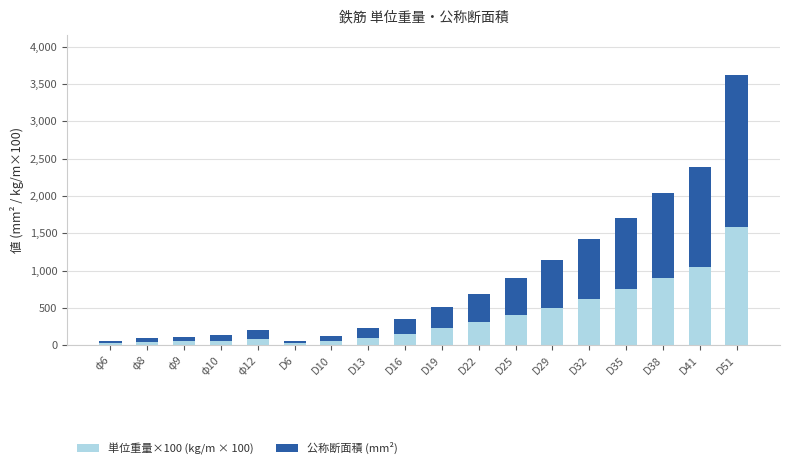

At which category is the sum across all series the highest?

D51